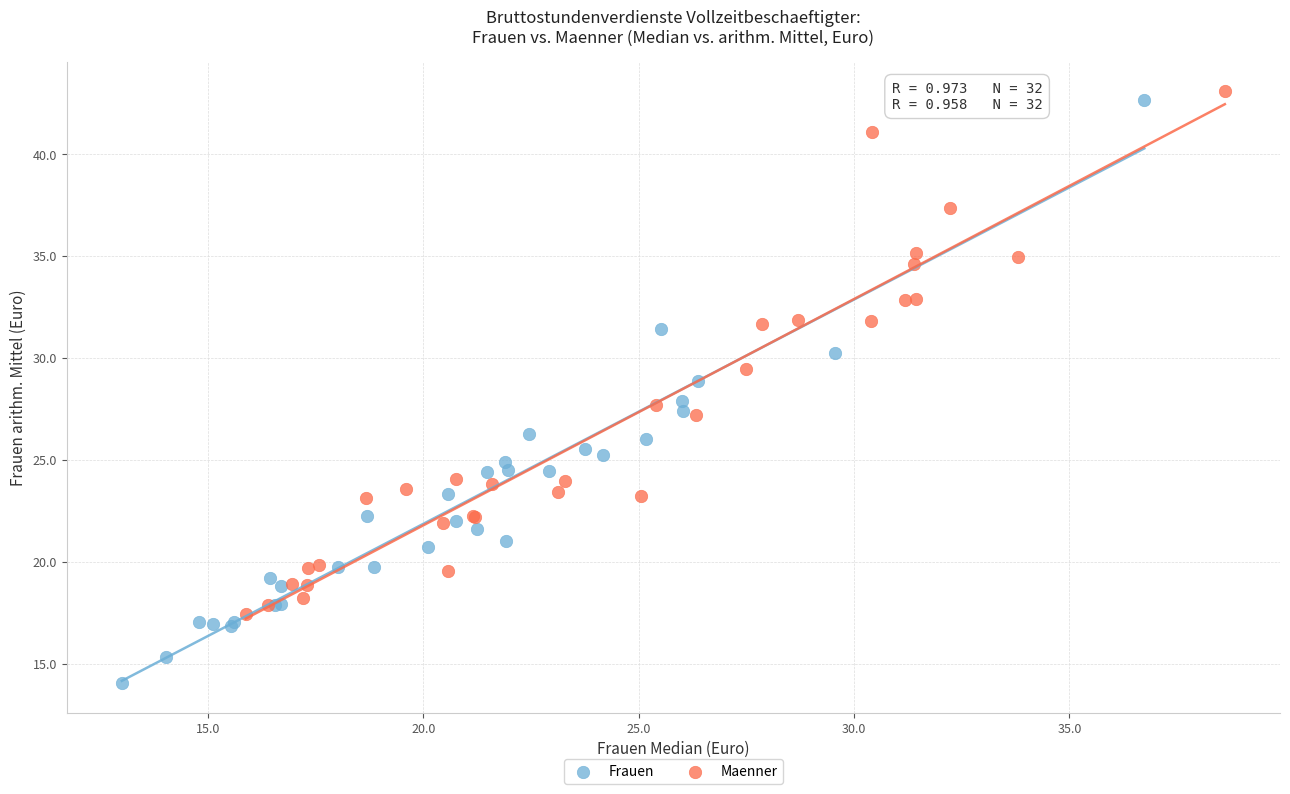

What are all the series names shown in the legend?

Frauen, Maenner